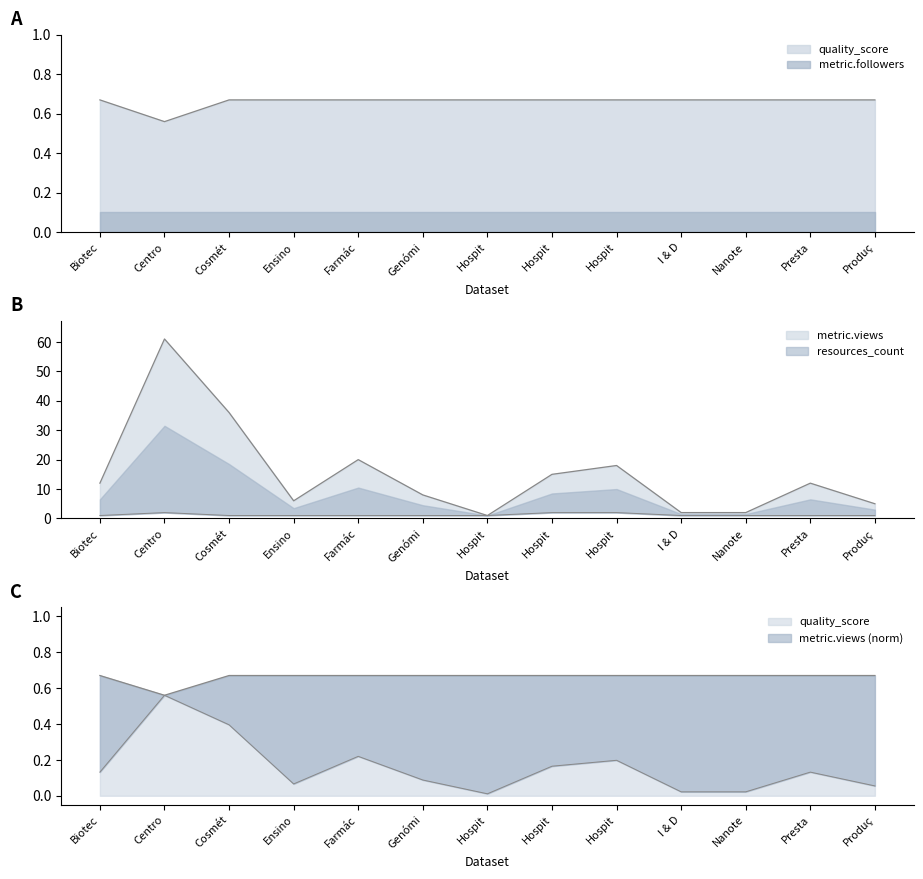

What is the difference between the maximum and minimum values in the quality_score series?

0.1